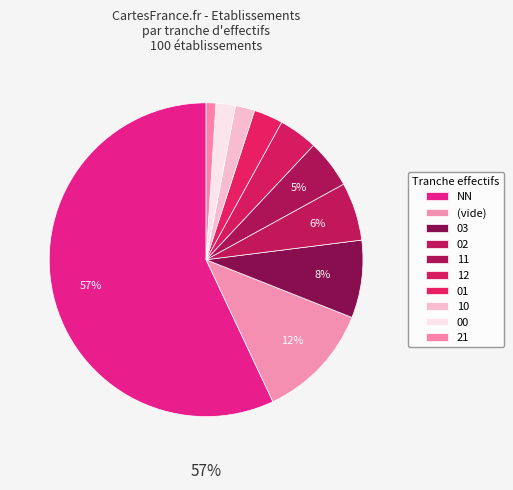

Count the number of slices in the pie.

10